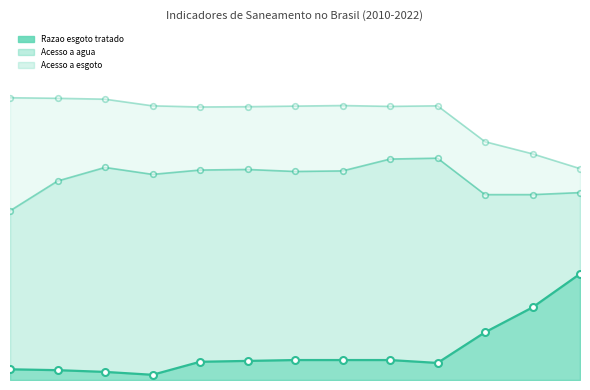

True or false: Acesso a esgoto and Acesso a agua intersect in this chart.

False